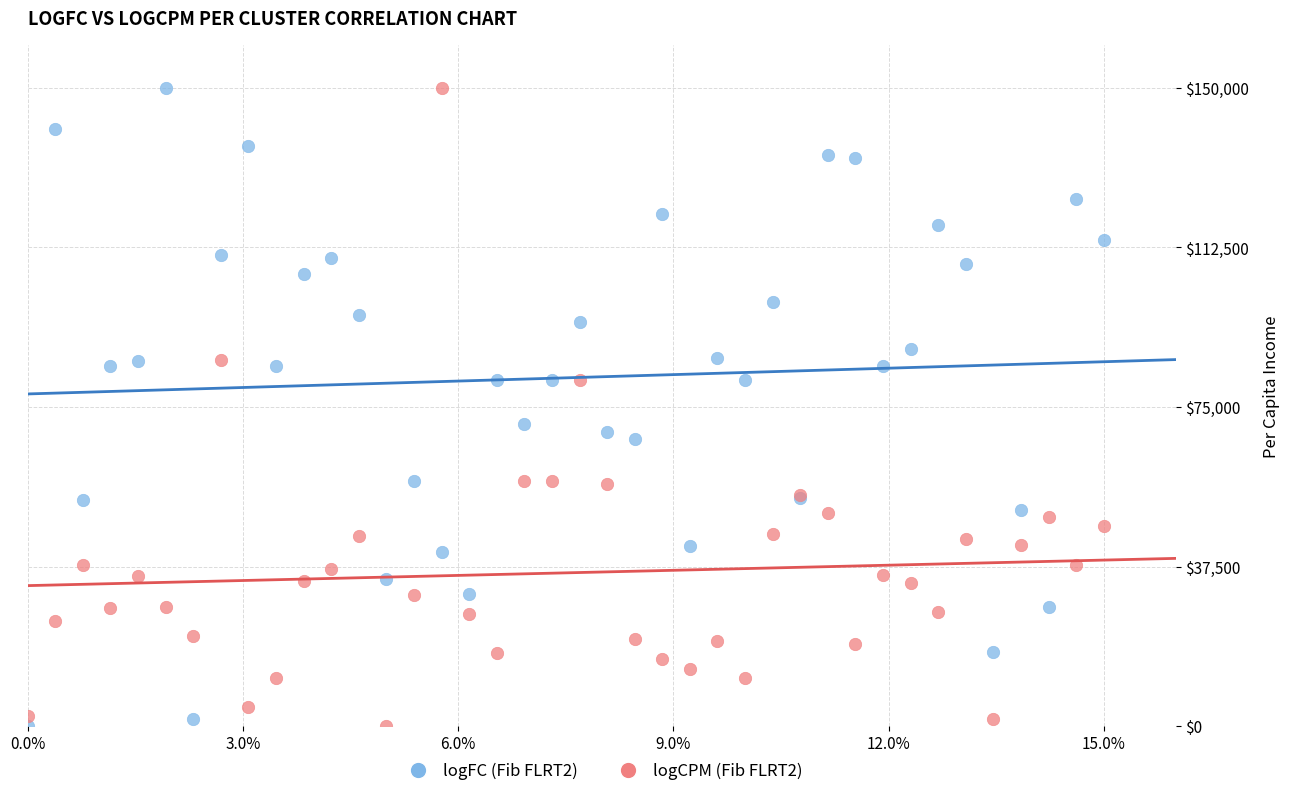

Across all series, what Y value is closest to 75000?

70973.4